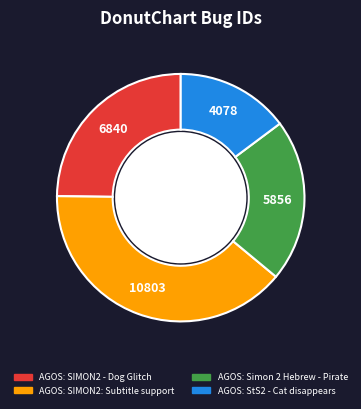

Which category has the smallest portion of the pie?

AGOS: StS2 - Cat disappears